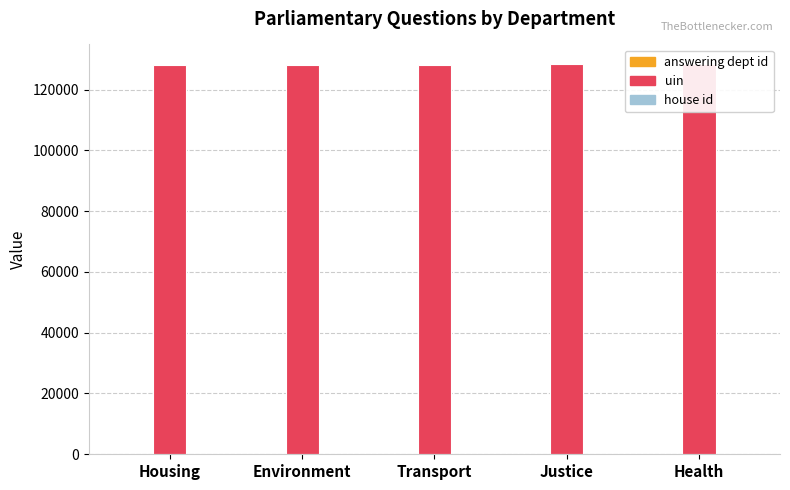

Reading right to left, transcribe all the data shown in this chart.

answering dept id: Health=17	Justice=54	Transport=27	Environment=13	Housing=7
uin: Health=128433	Justice=128258	Transport=128254	Environment=128027	Housing=128023
house id: Health=1	Justice=1	Transport=1	Environment=1	Housing=1